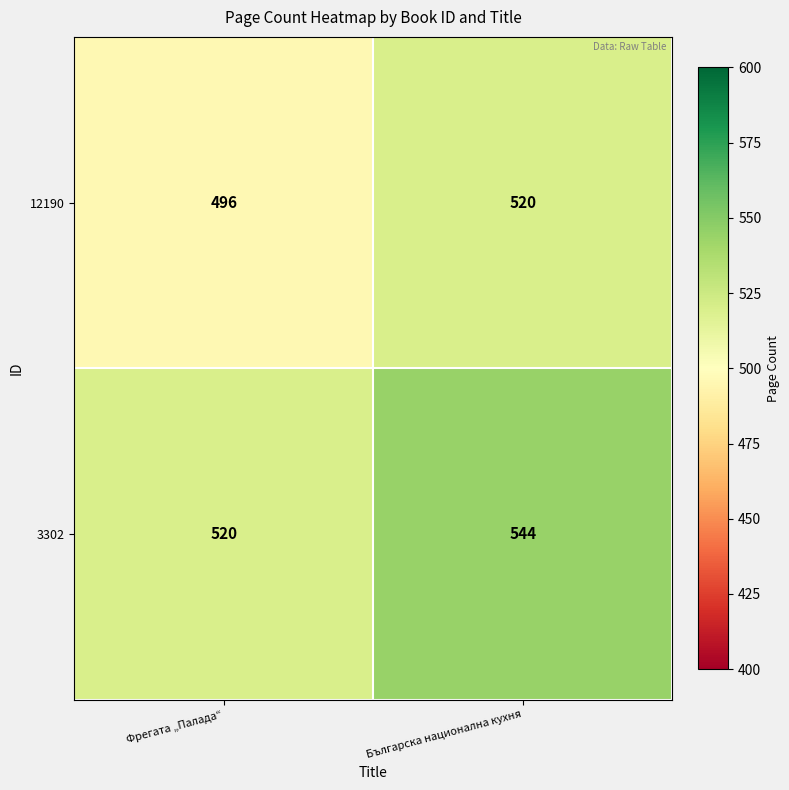

Count the number of categories in the chart.

2